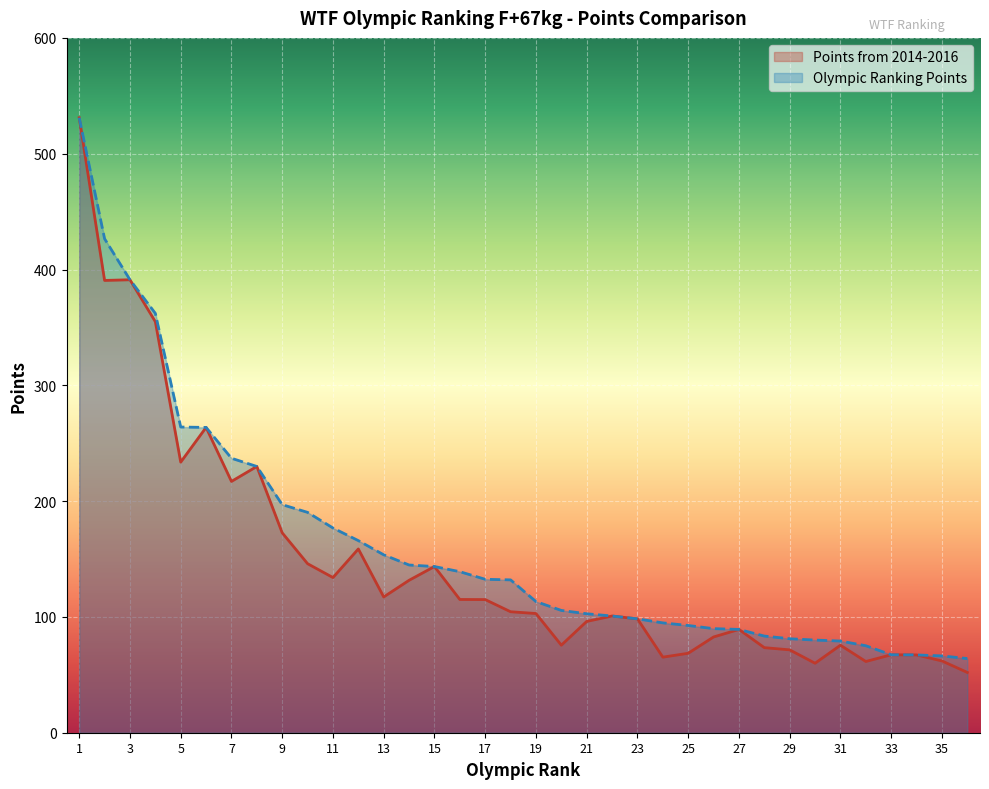

At which label does Points from 2014-2016 first exceed 104?

1